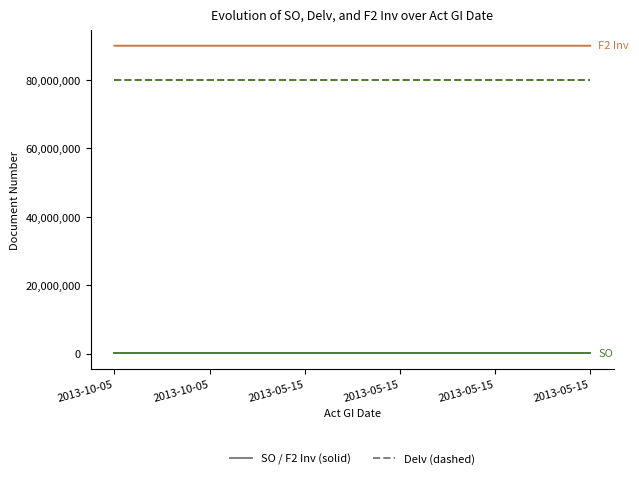

What is the spread (max minus min) of values at 2013-10-05?

89946032